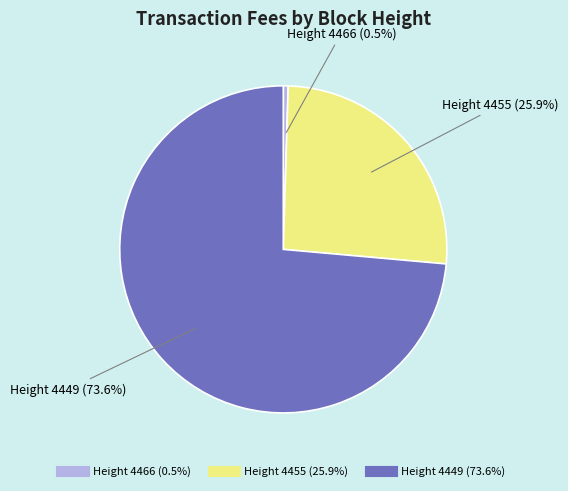

Does any single category account for the majority?

Yes